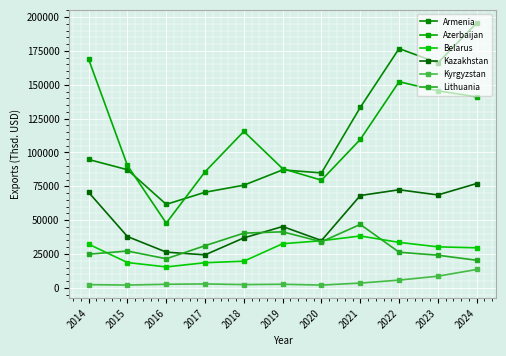

True or false: Azerbaijan and Kyrgyzstan cross at least once.

False